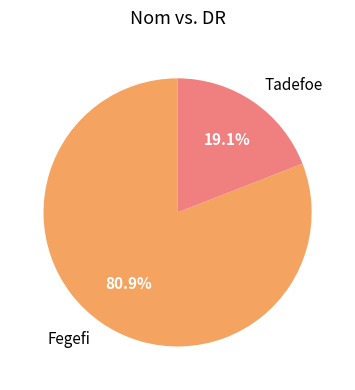

What percentage is the Fegefi slice, to the nearest percent?

81%